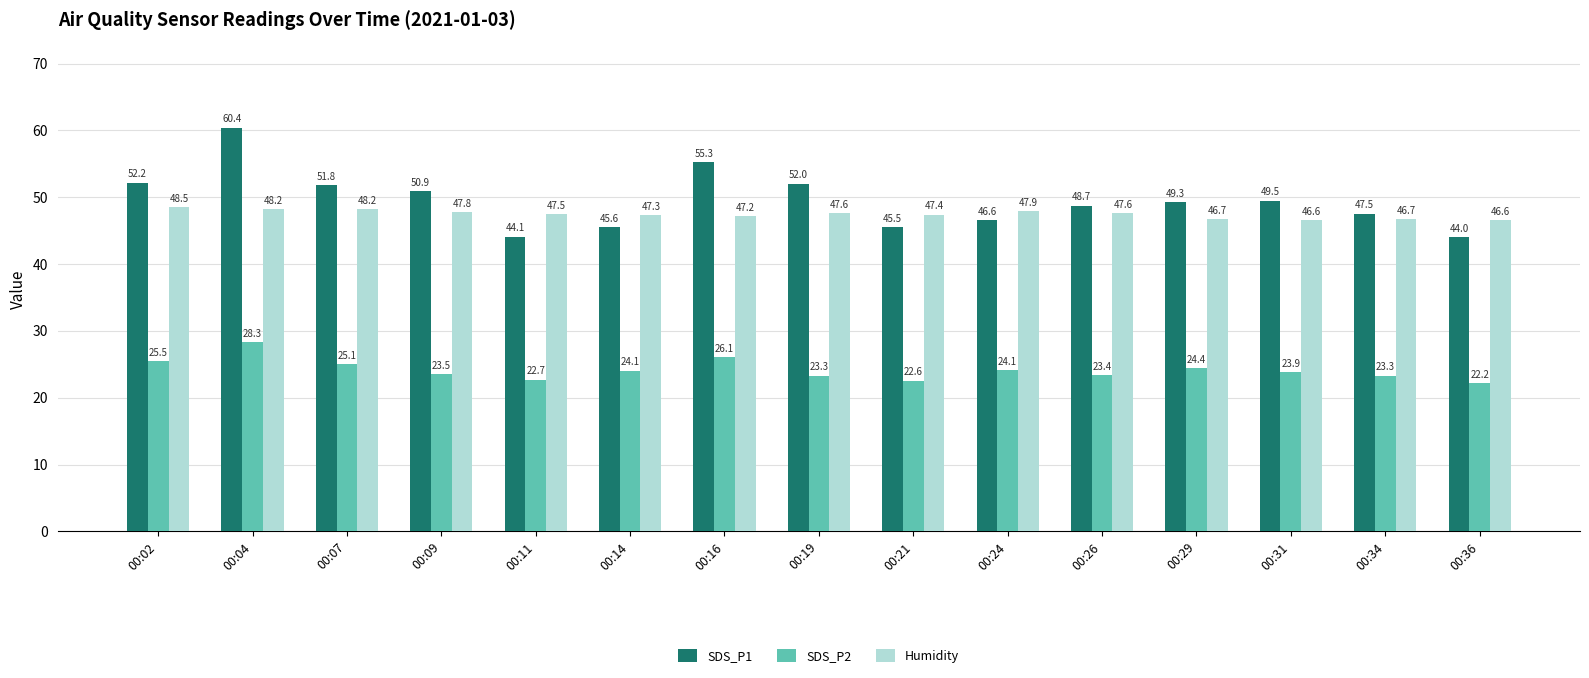

Which category has the lowest value in the SDS_P2 series?

00:36